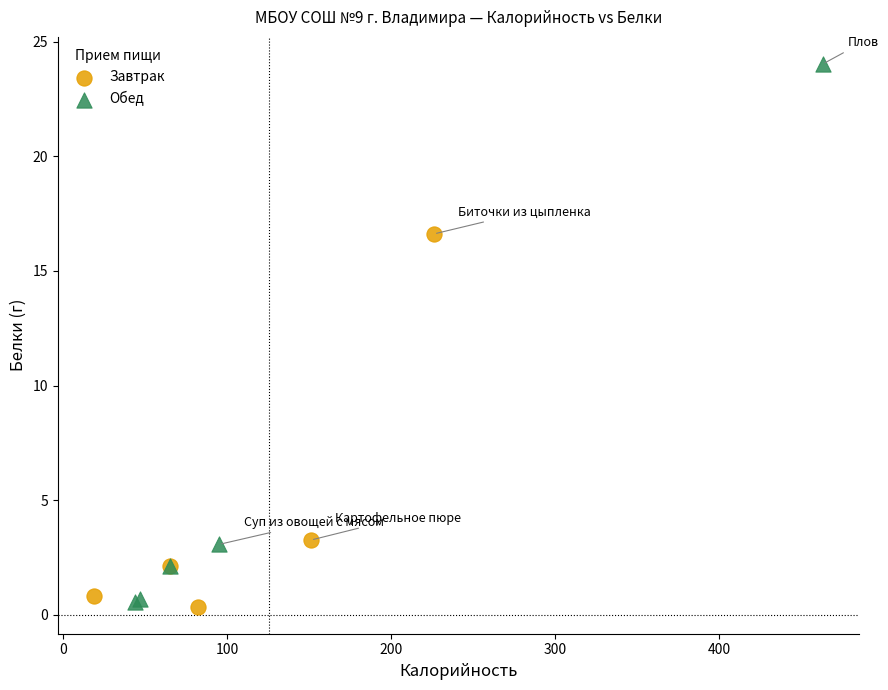

Which series has the widest spread of Y values?

Обед